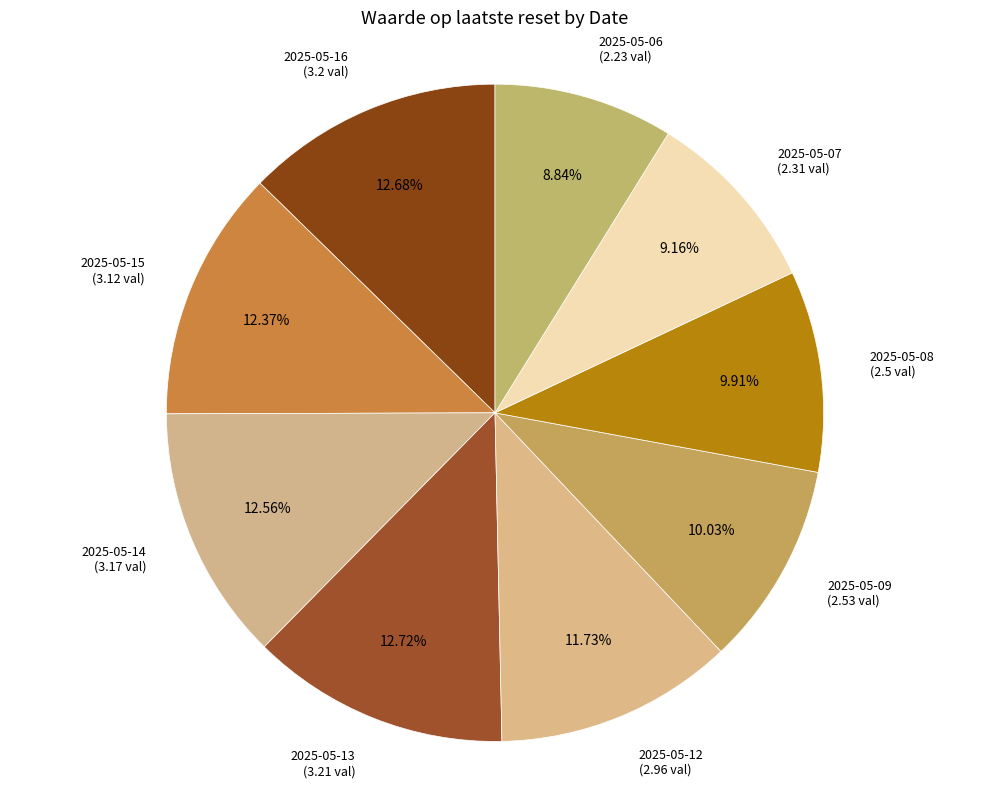

Do 2025-05-13 and 2025-05-09 together represent more than half of the pie?

No